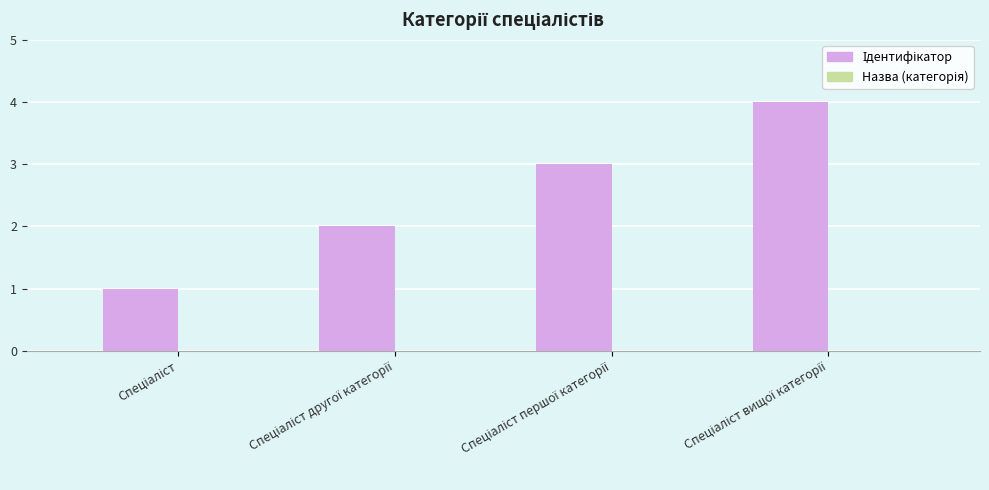

What is the maximum value shown in the chart?

4